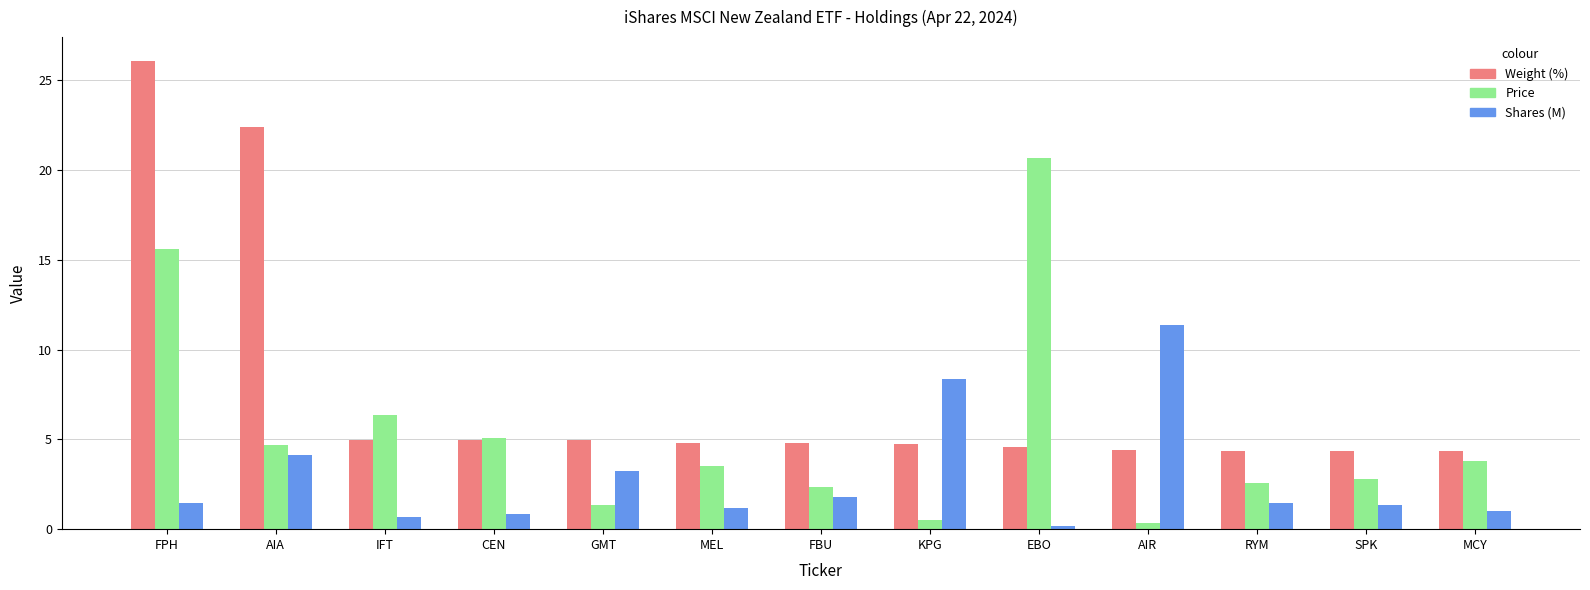

How many data points does each series have?

13